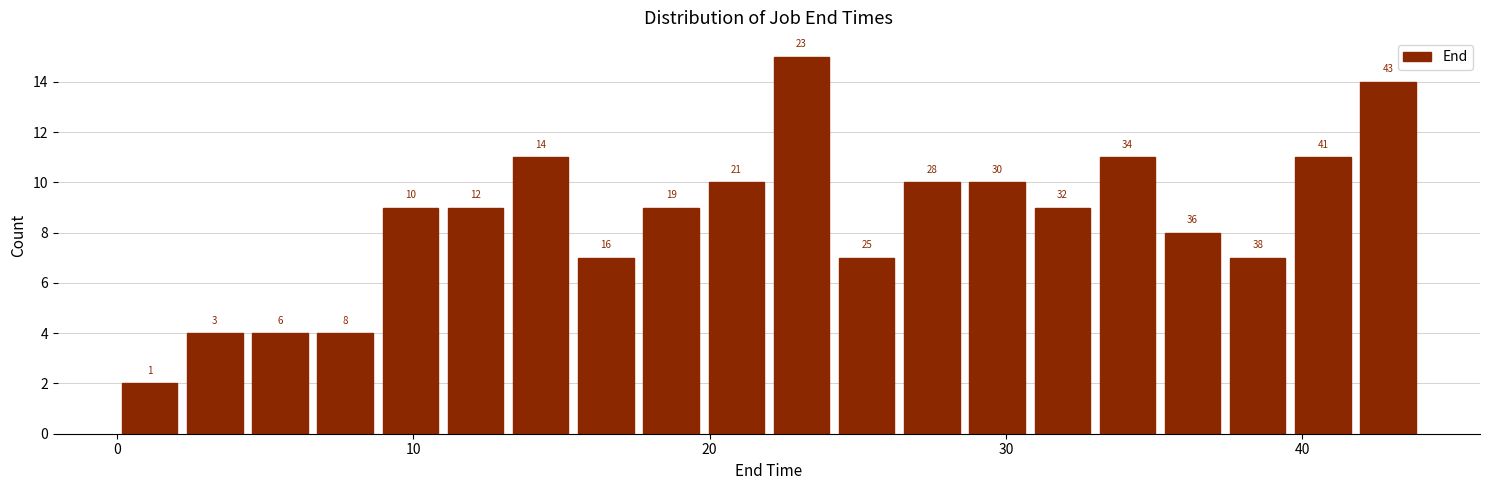

Read against the x-axis, roughly where is the centre of the tallest bar?

23